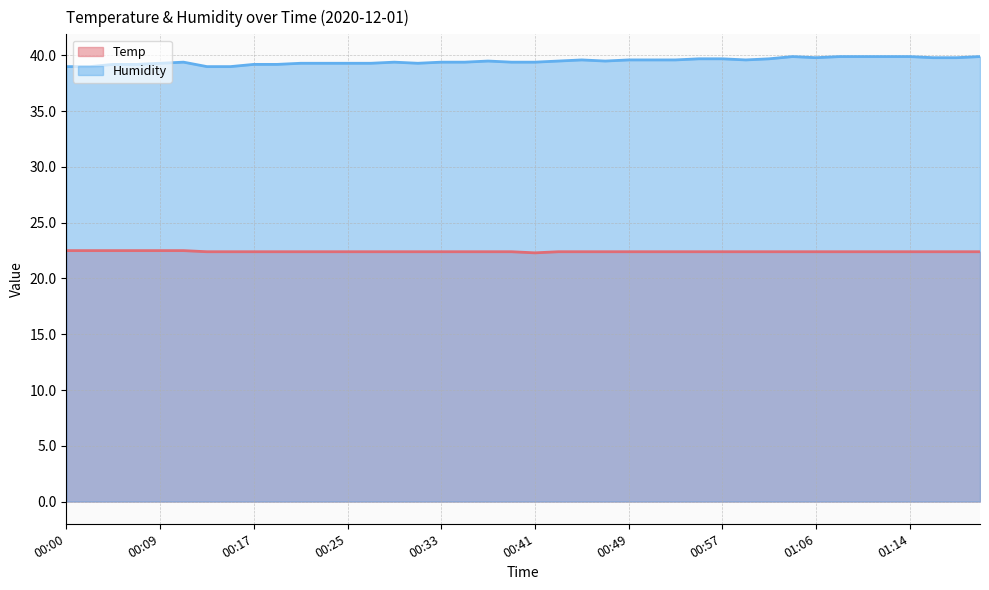

Count the number of categories in the chart.

40